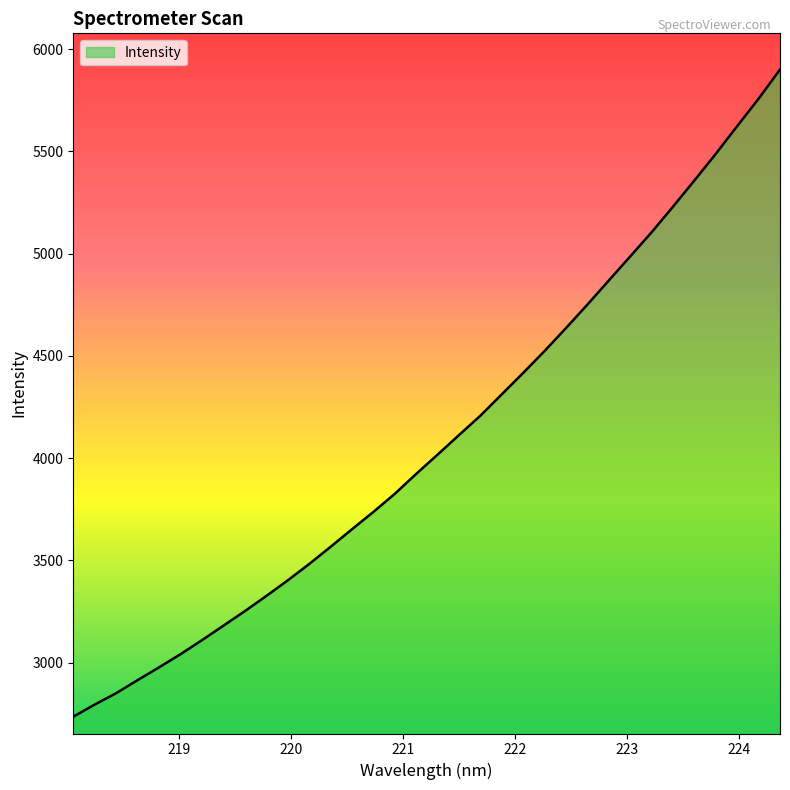

What is the difference between the maximum and minimum values?

3164.5